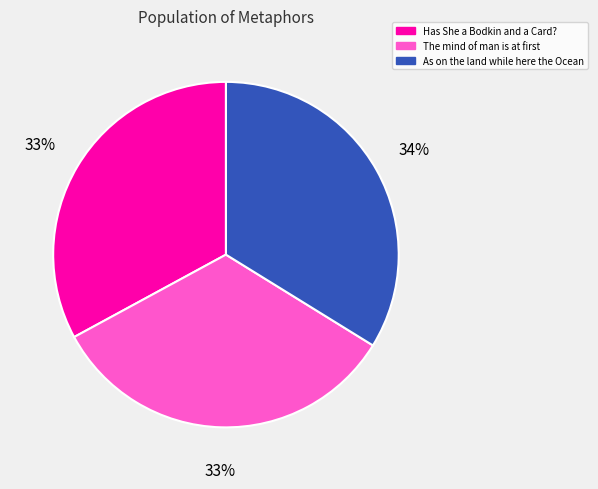

To the nearest percent, what percentage of the pie is As on the land while here the Ocean?

34%